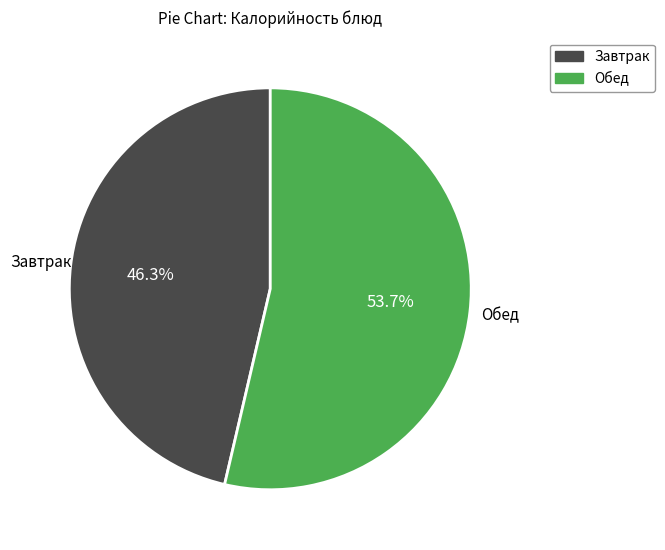

Is there a majority slice in this chart?

Yes